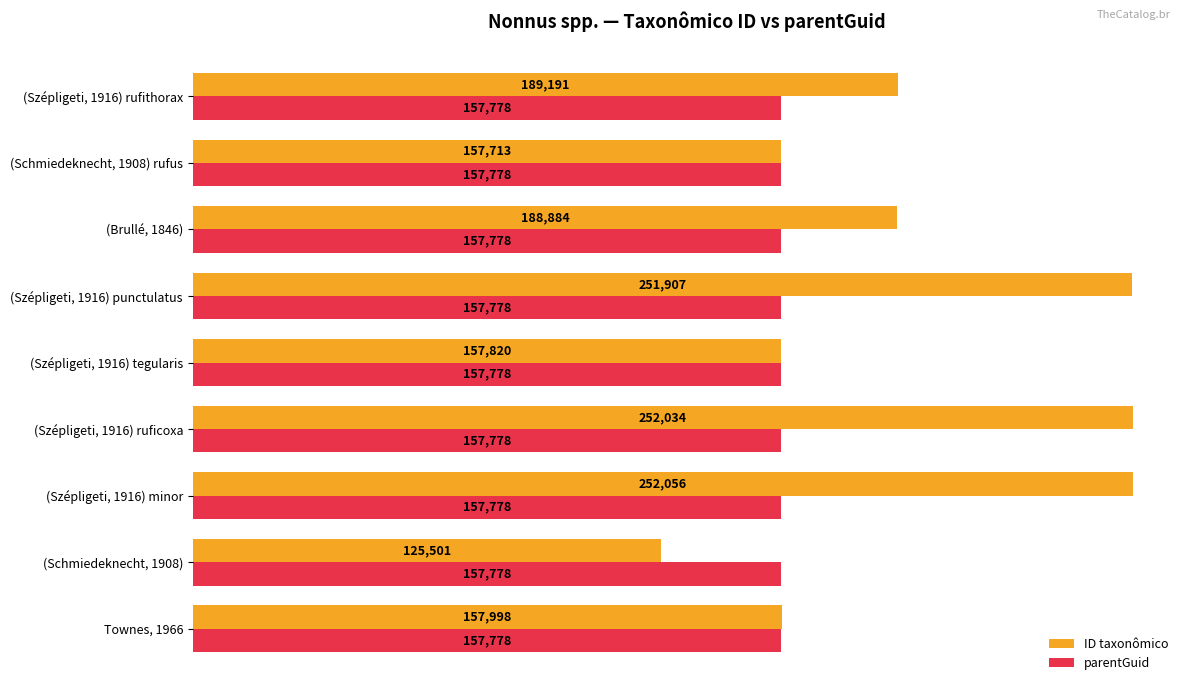

Which series has the largest total across all categories?

ID taxonômico